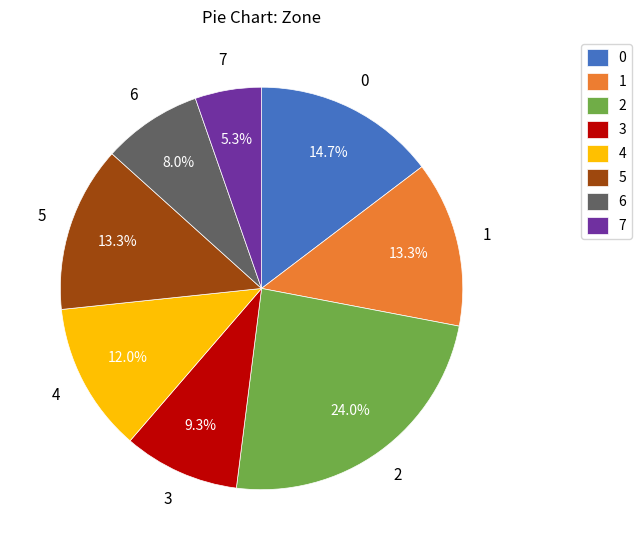

Does any single category account for the majority?

No